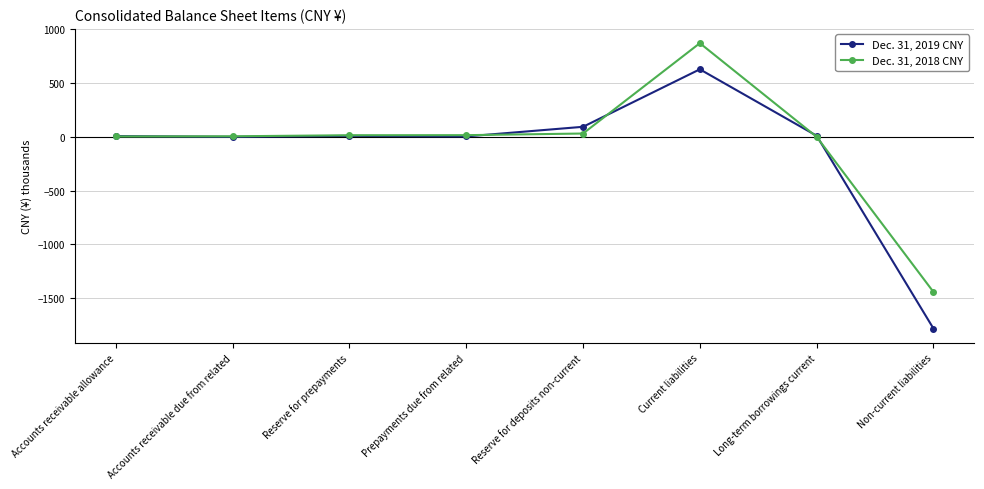

Which series has the widest spread of values?

Dec. 31, 2019 CNY